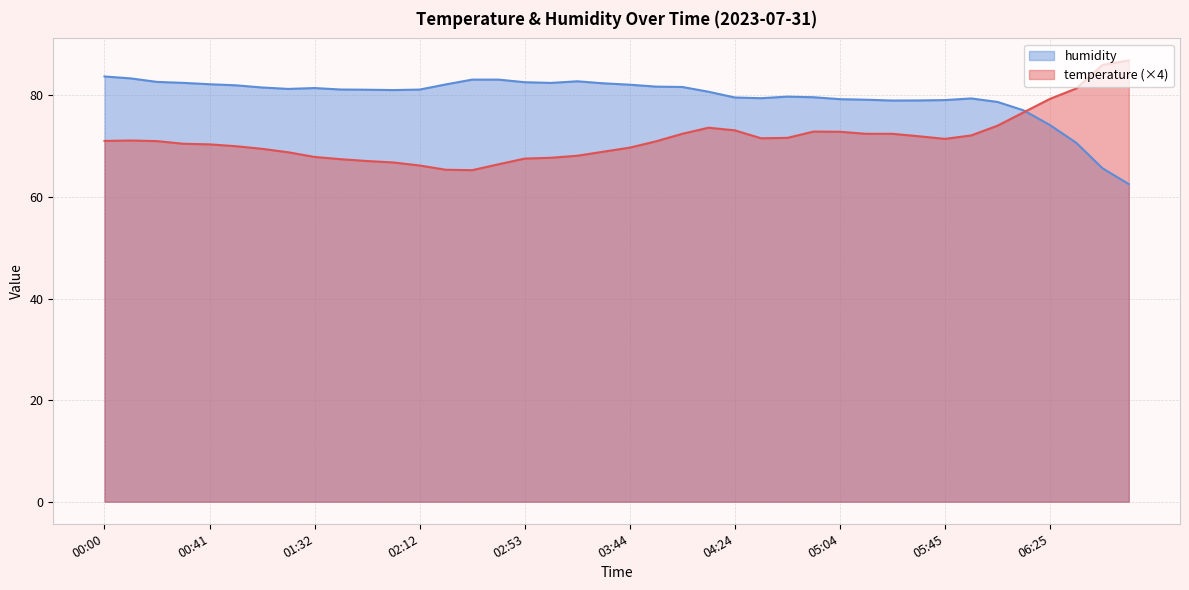

How many values in the humidity series are below 81?

17